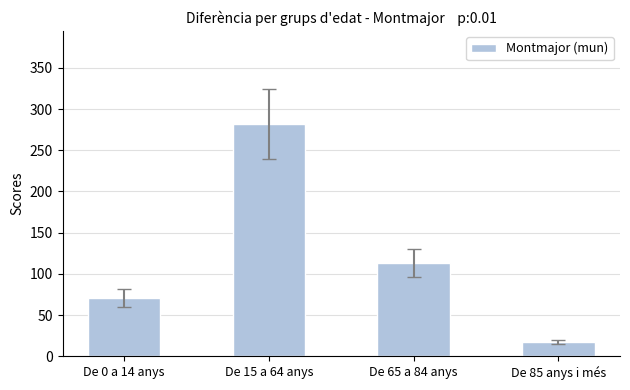

The chart shows a value of 113 at De 65 a 84 anys. True or false?

True